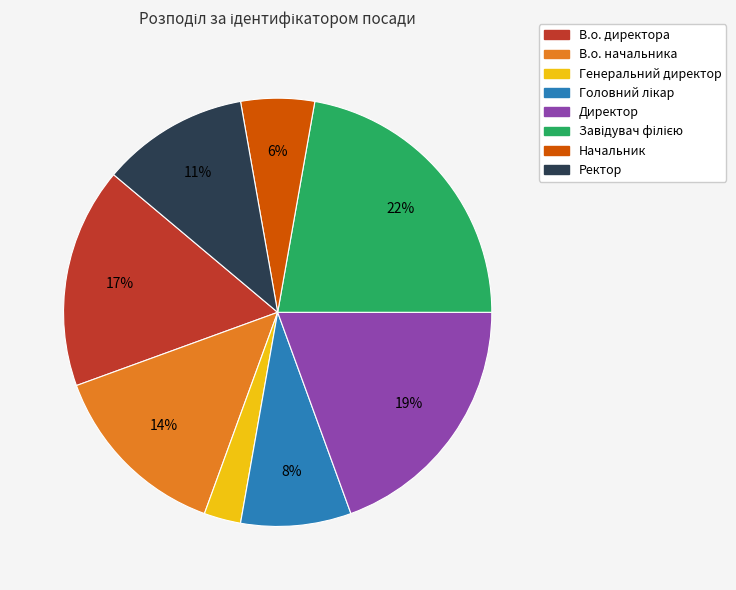

To the nearest percent, what is the difference between the Генеральний директор and В.о. директора slice percentages?

14%